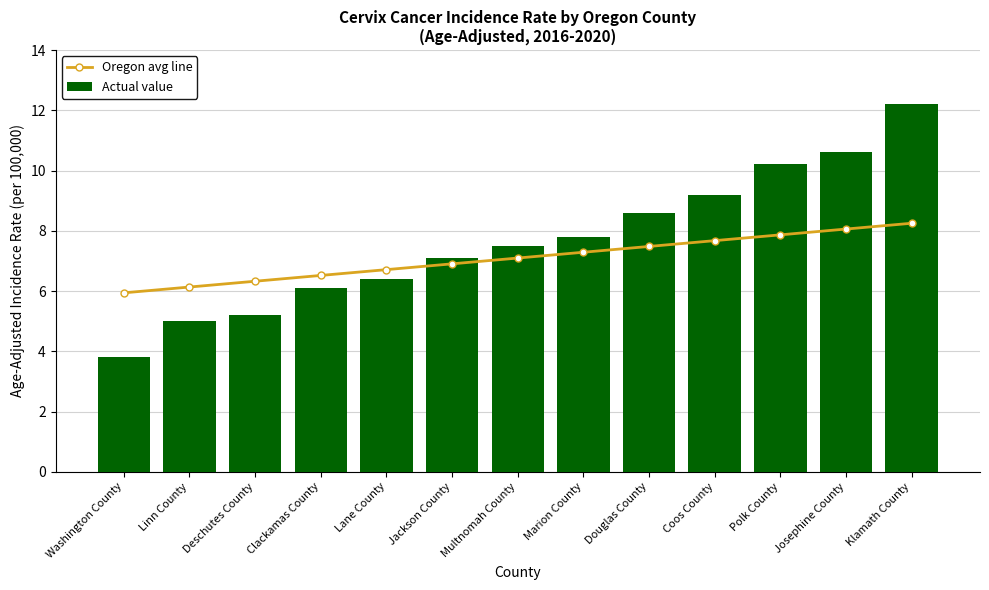

How many data points in Actual value are less than 7?

5